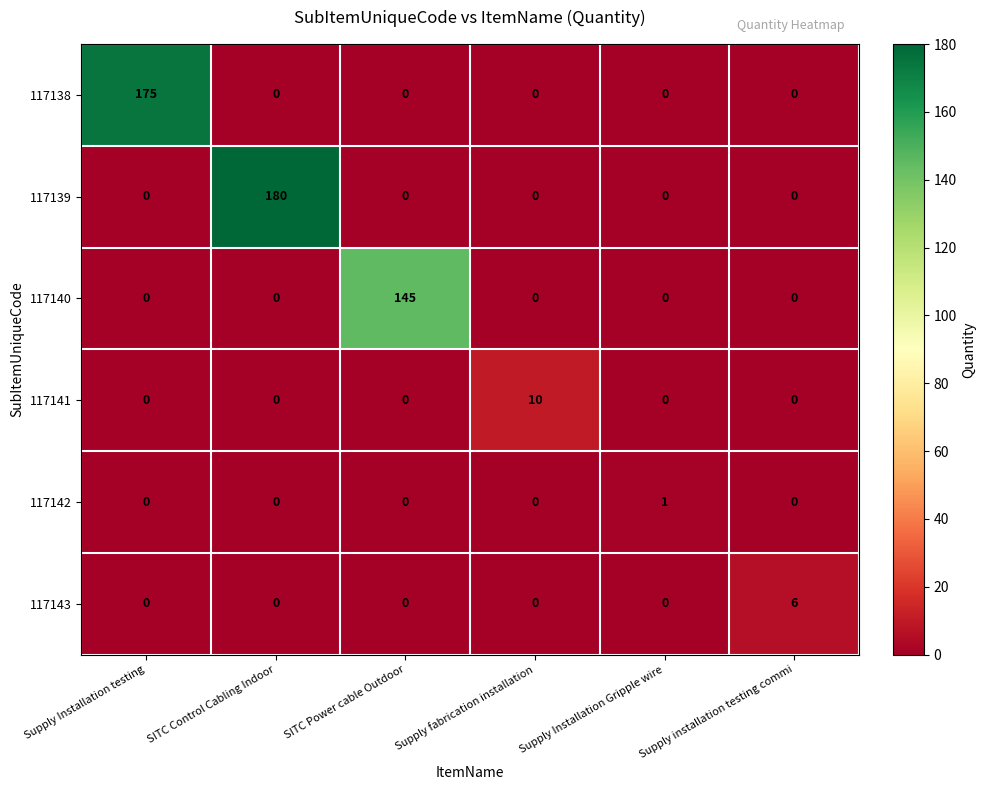

How many distinct data groups are displayed?

6